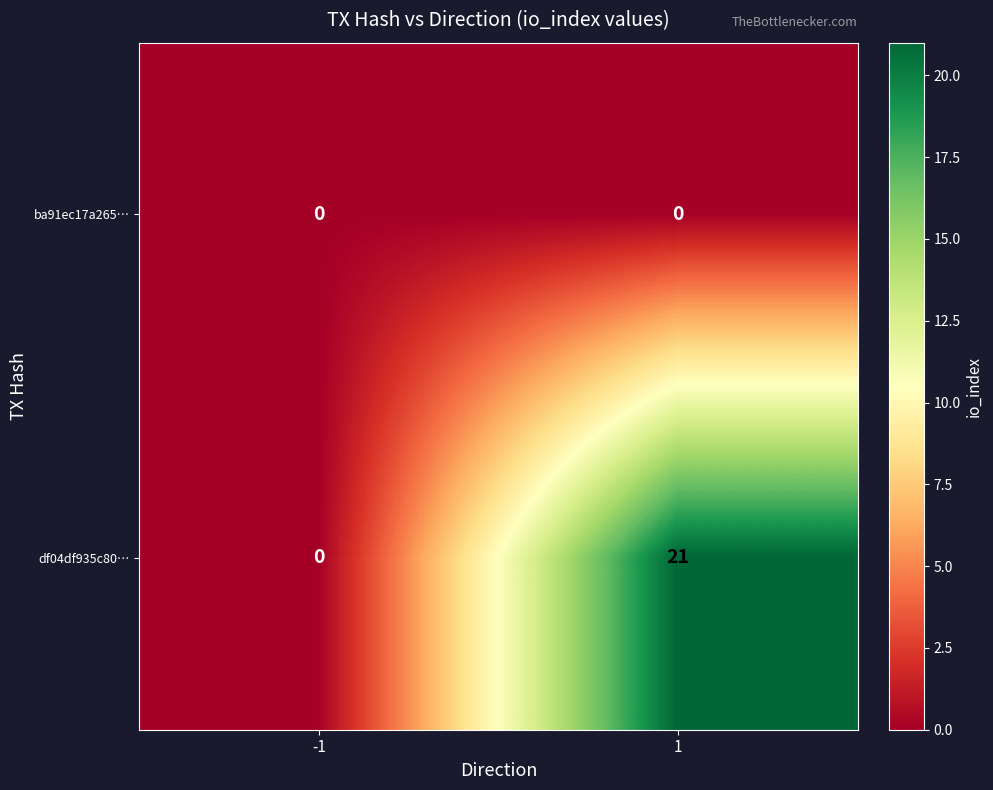

List the series in order of their overall mean, highest first.

df04df935c80…, ba91ec17a265…